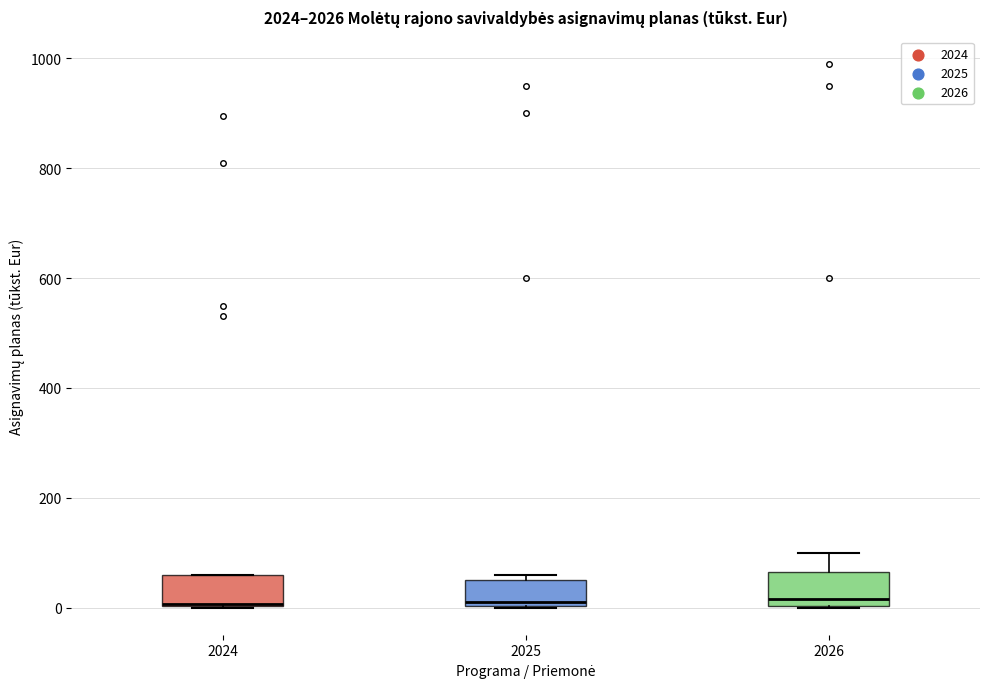

Reading left to right, read every box against the y-axis: the position of its median line, the range the box covers, and the ends of its whiskers. The values are not printed on the chart, so give them approximately, as read against the axis.

2024: median 0, box 0 to 60, whiskers 0 to 60
2025: median 20, box 0 to 60, whiskers 0 to 60 (just above the box's upper edge)
2026: median 20, box 0 to 60, whiskers 0 to 100